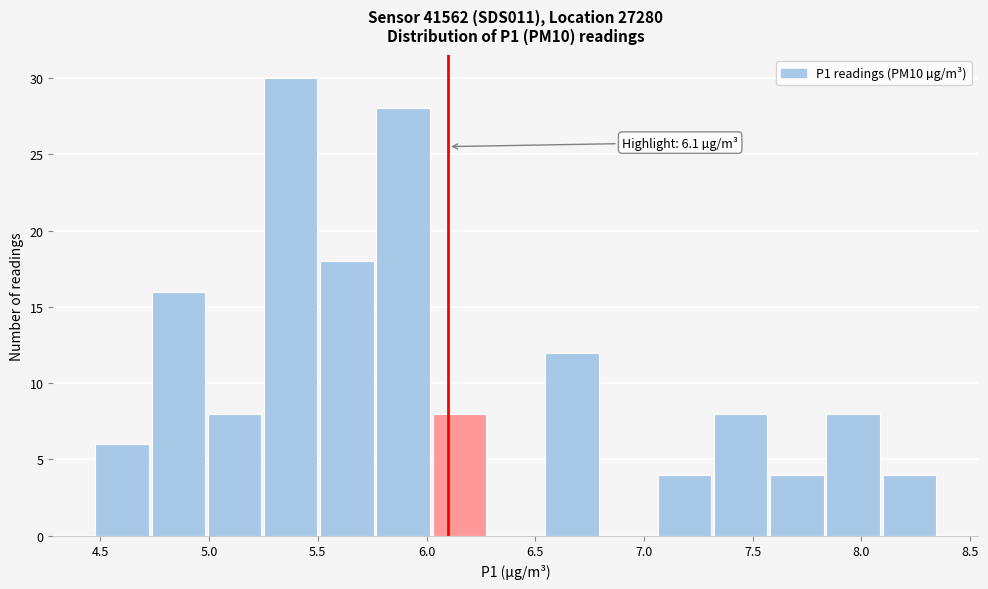

Over which range of the x-axis is the bar tallest?

5.25 to 5.50